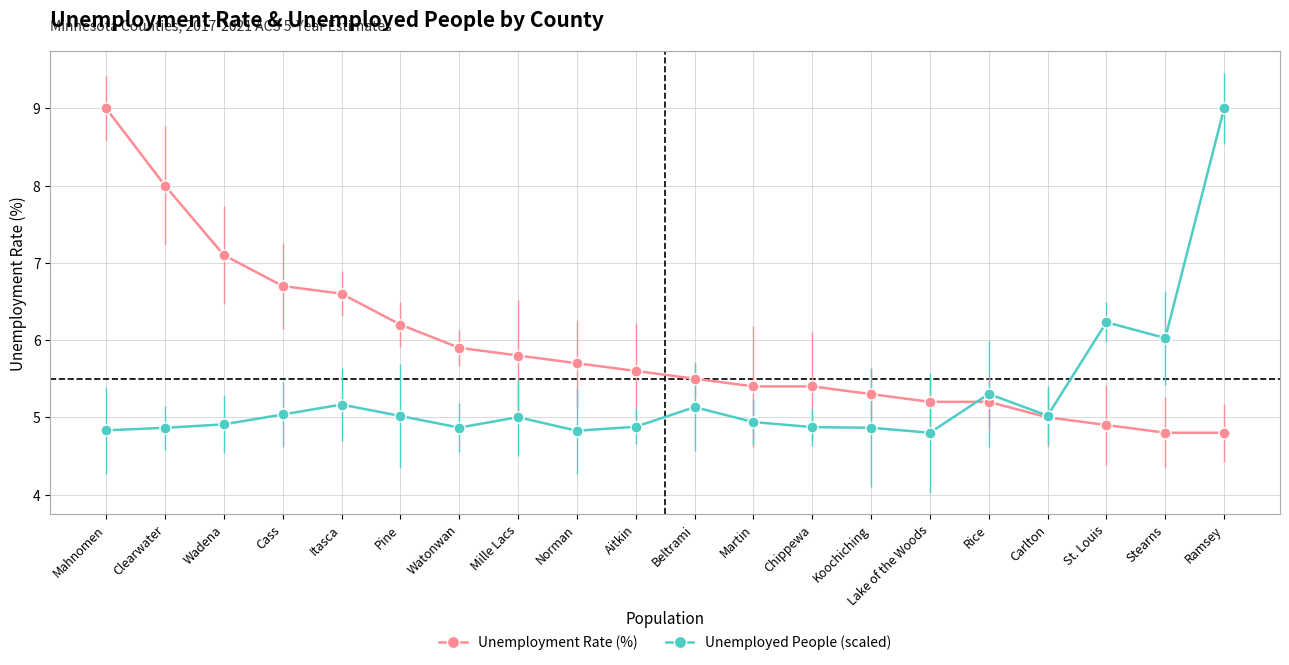

Where does the Unemployment Rate (%) series first go above 5?

Mahnomen